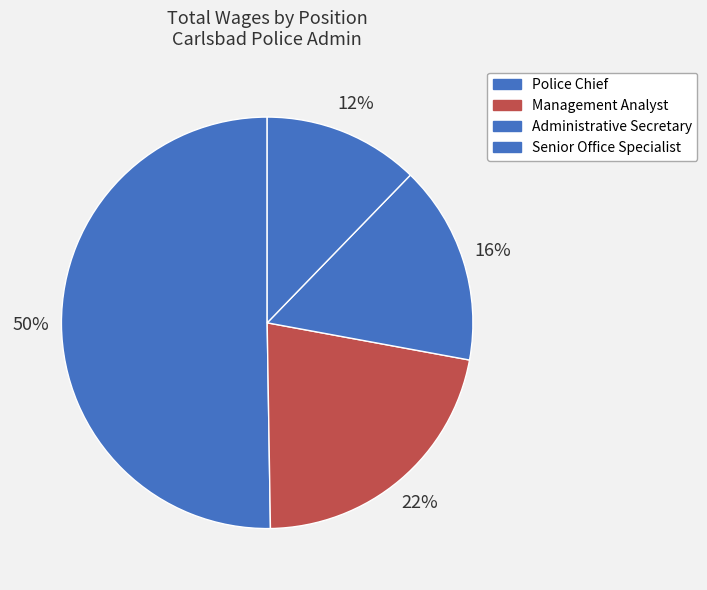

To the nearest percent, what is the difference between the largest and smallest slice percentages?

38%